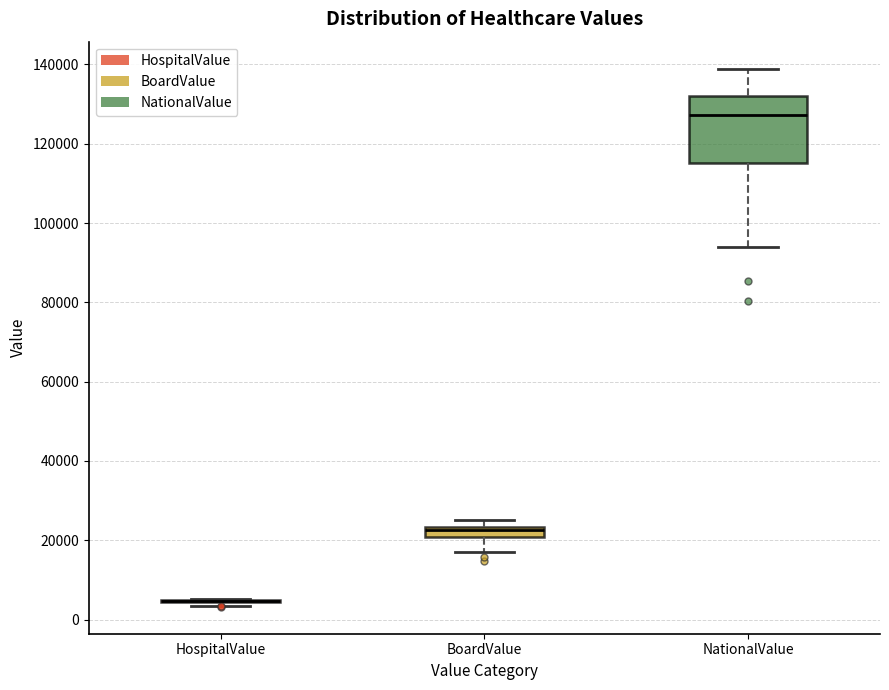

Which box is the tallest, from its lower edge to its upper edge?

NationalValue